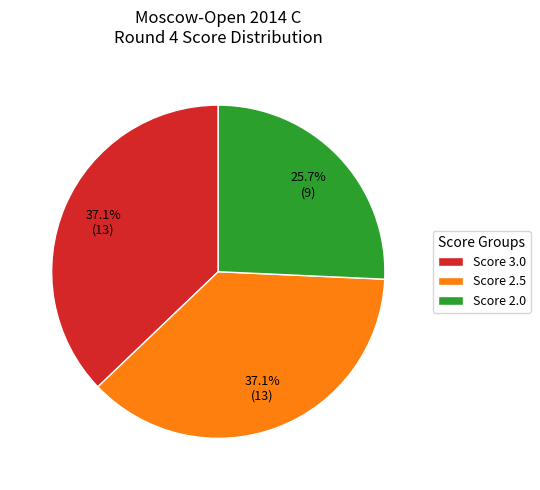

Combined, do Score 2.0 and Score 2.5 account for over 50%?

Yes